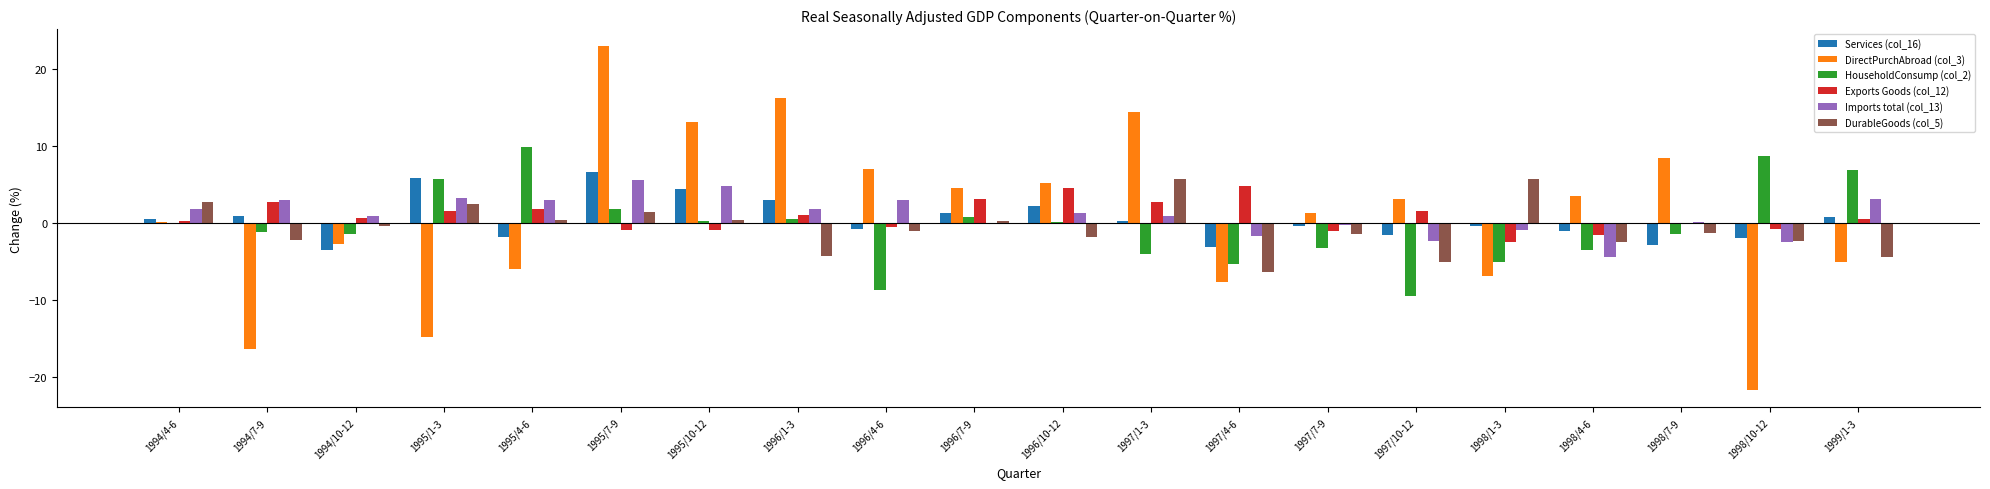

The value of HouseholdConsump (col_2) at 1998/4-6 is -5.6. True or false?

False